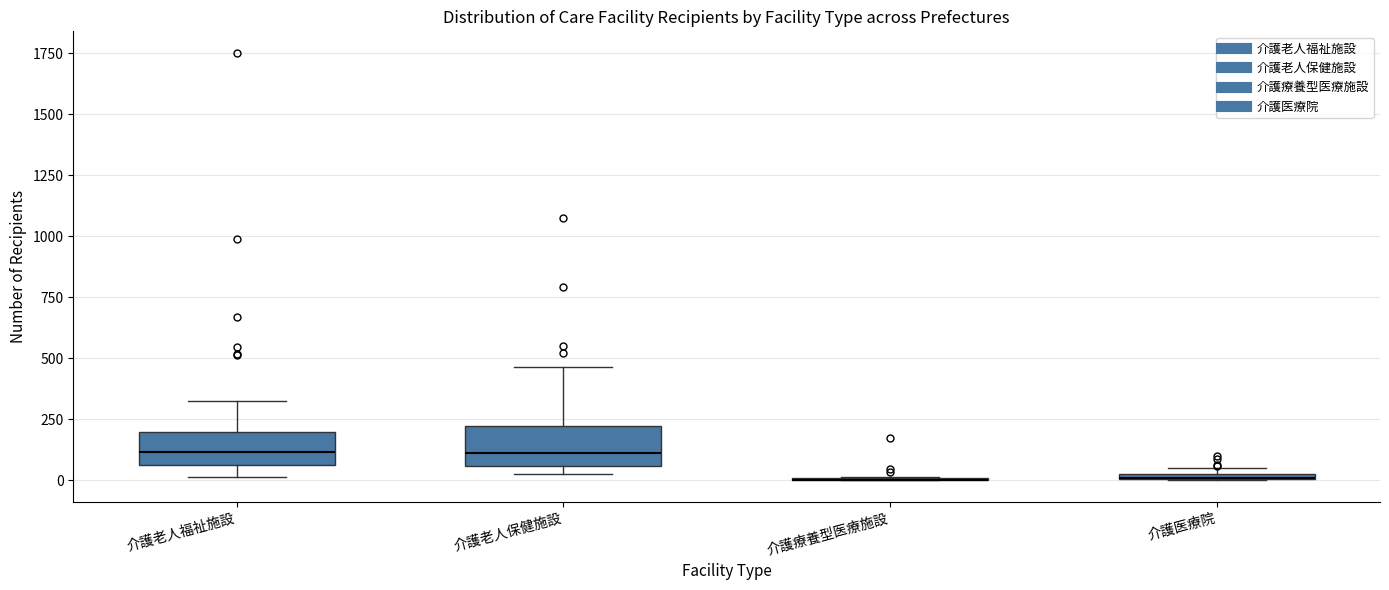

Where is the lower edge of the box for 介護医療院 on the y-axis? The values are not printed on the chart, so give them approximately, as read against the axis.

0